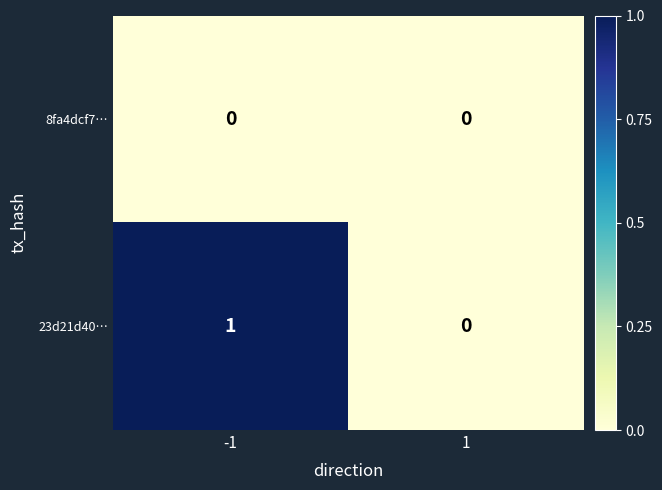

Which series has the largest range (max minus min)?

23d21d40…